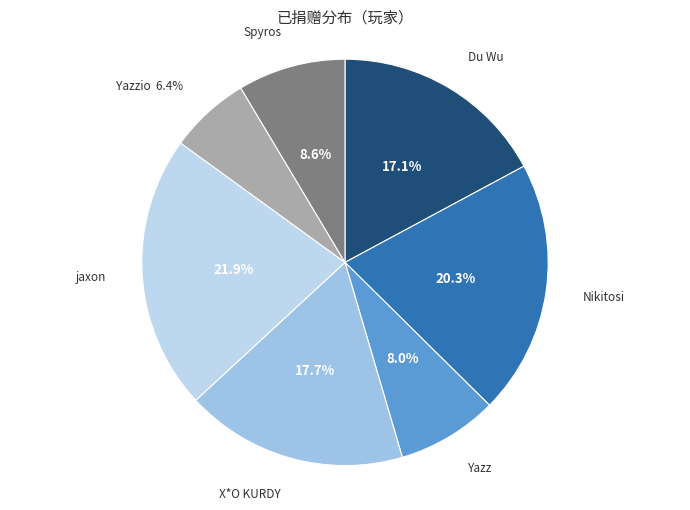

To the nearest percent, what is the difference between the X*O KURDY and jaxon slice percentages?

4%